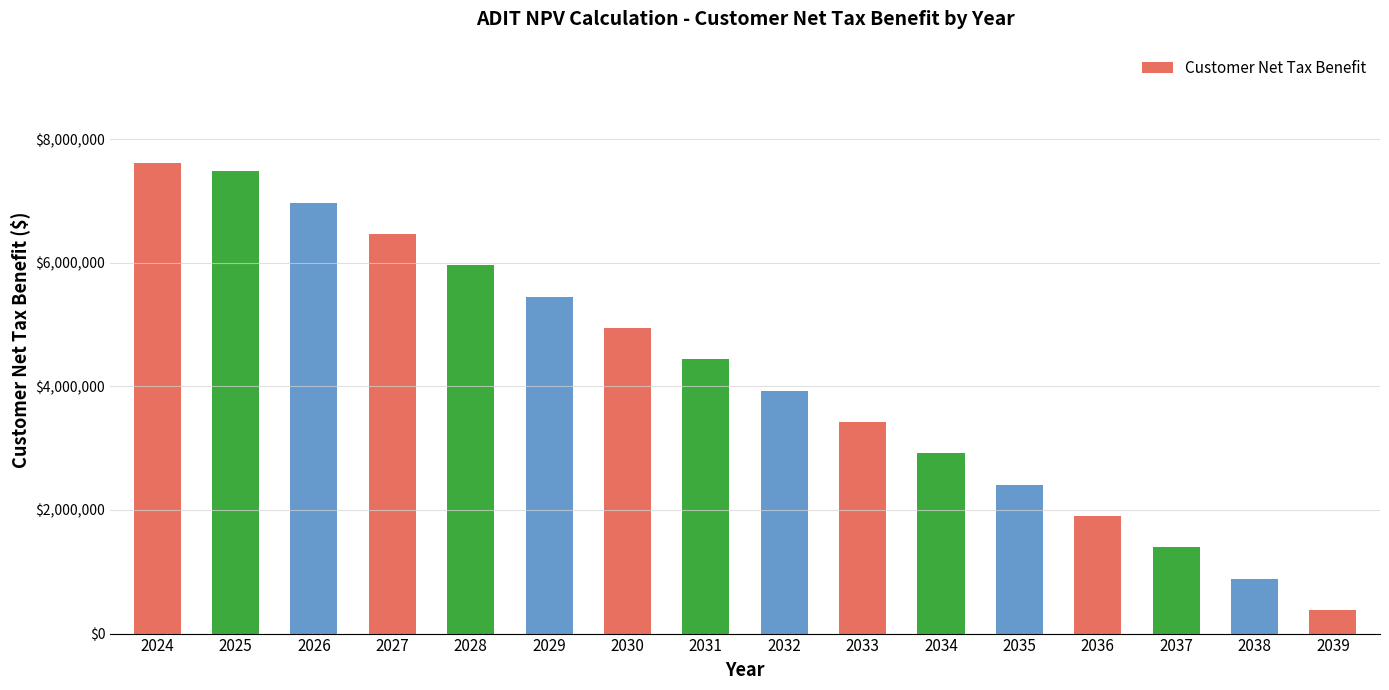

What is the average value?

4162144.5